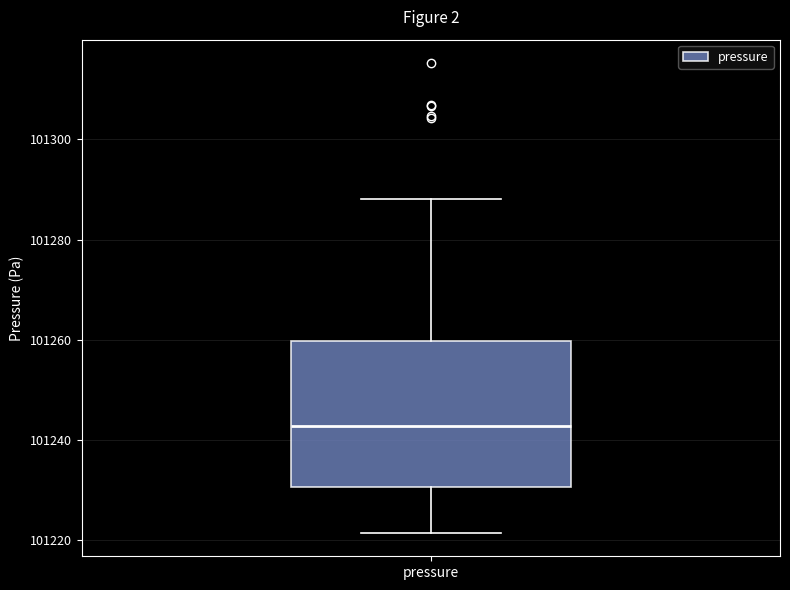

Read this box plot against the y-axis: the position of the median line, the range covered by the box, and the ends of both whiskers. The values are not printed on the chart, so give them approximately, as read against the axis.

median 101242, box 101230 to 101260, whiskers 101222 to 101288